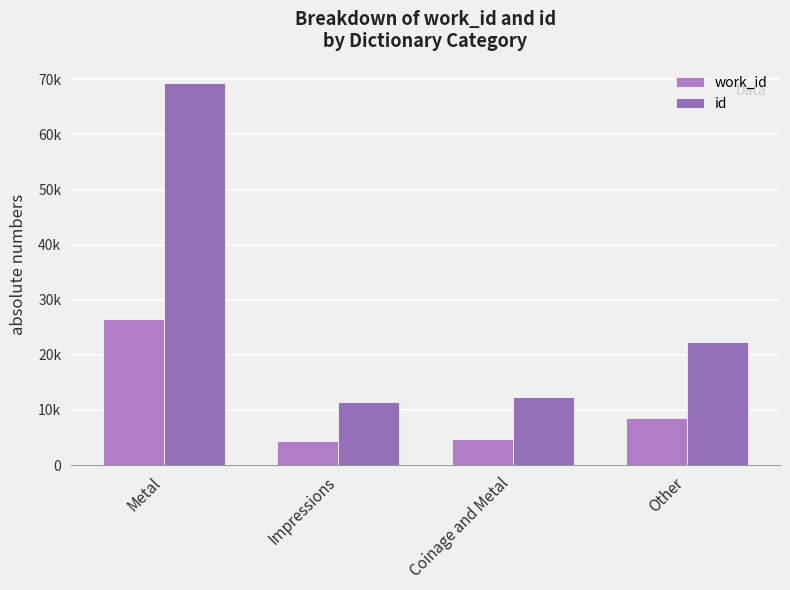

What is the difference between the highest and lowest values at Metal?

42857